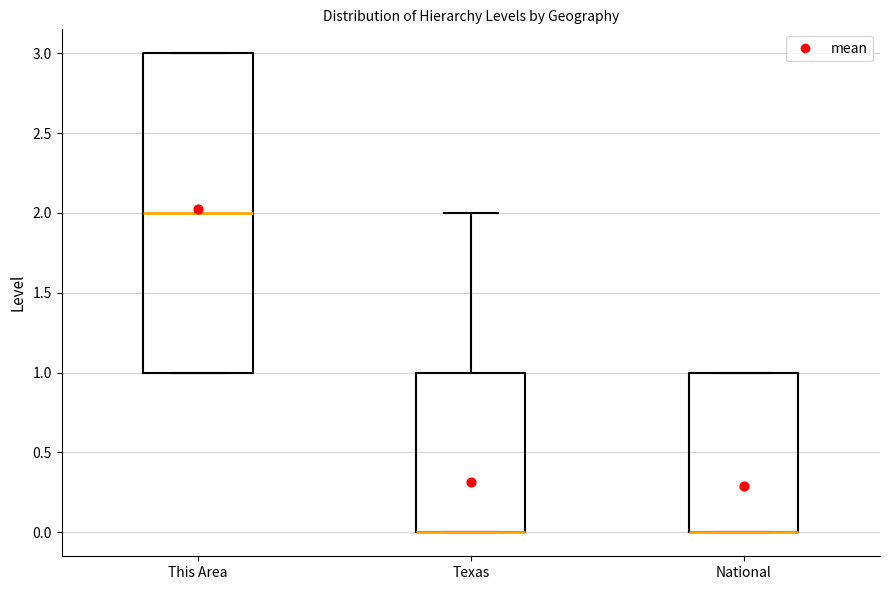

Reading left to right, transcribe this box plot: for each box, give where its median line is, the range the box spans, and where its two whiskers end, as read against the y-axis. The values are not printed on the chart, so give them approximately, as read against the axis.

This Area: median 2, box 1 to 3, whiskers 1 to 3
Texas: median 0 (drawn on the box's lower edge), box 0 to 1, whiskers 0 to 2
National: median 0 (drawn on the box's lower edge), box 0 to 1, whiskers 0 to 1